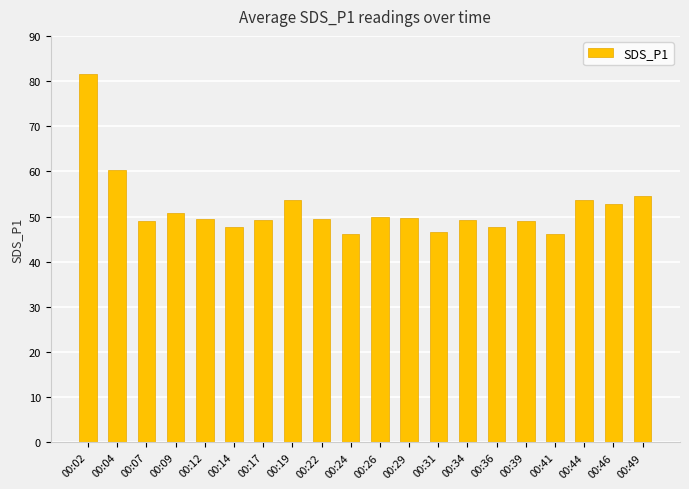

What is the minimum value shown in the chart?

46.2